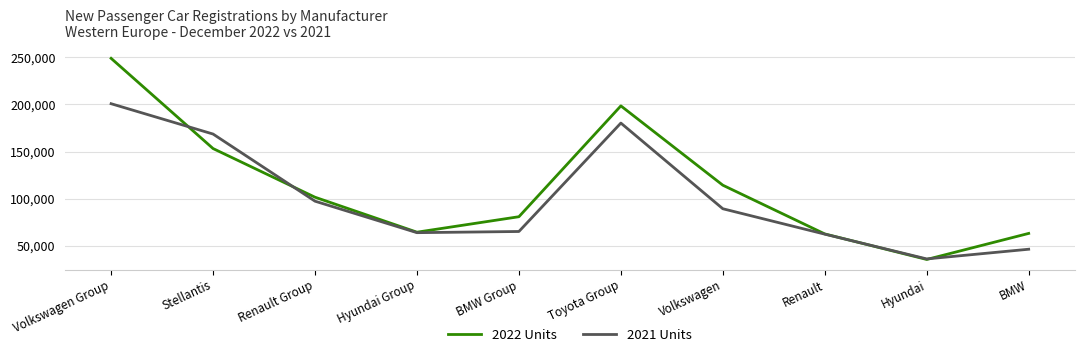

Which category has the highest value across all series?

Volkswagen Group